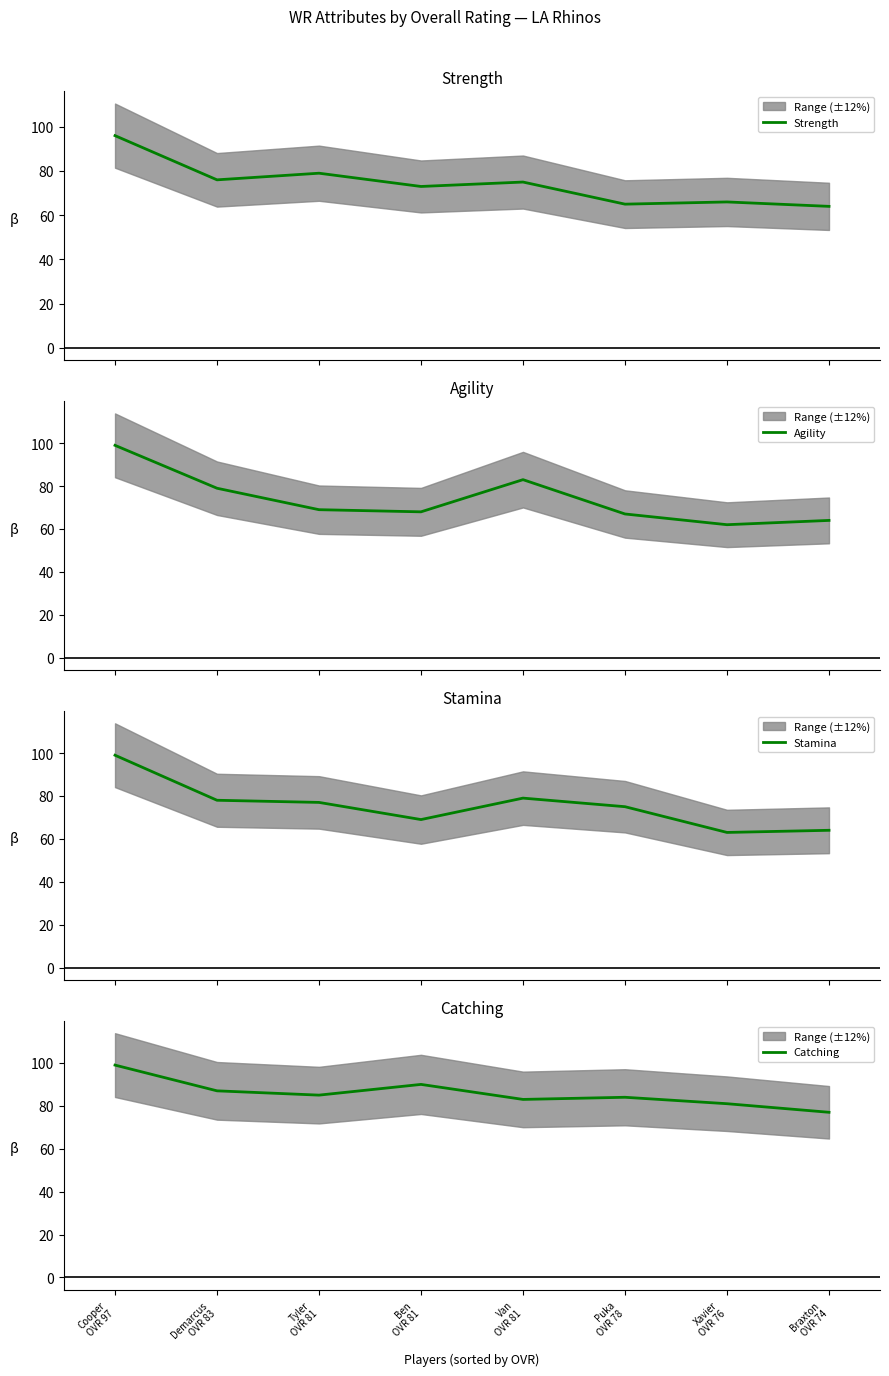

Reading left to right, list all the values displayed in this chart.

Strength: 96	76	79	73	75	65	66	64
Agility: 99	79	69	68	83	67	62	64
Stamina: 99	78	77	69	79	75	63	64
Catching: 99	87	85	90	83	84	81	77